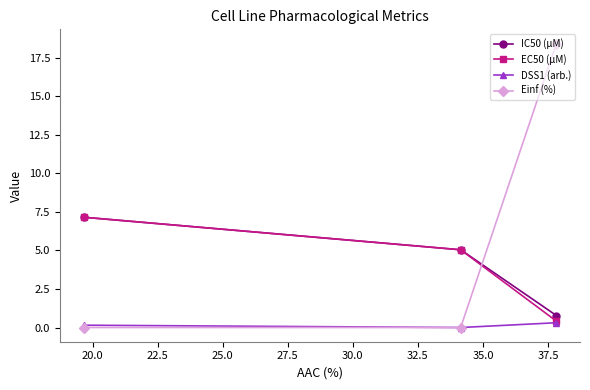

Reading right to left, transcribe all the data shown in this chart.

IC50 (µM): 0.8	5.0	7.2
EC50 (µM): 0.4	5.0	7.2
DSS1 (arb.): 0.3	0.0	0.2
Einf (%): 18.4	0.0	0.0